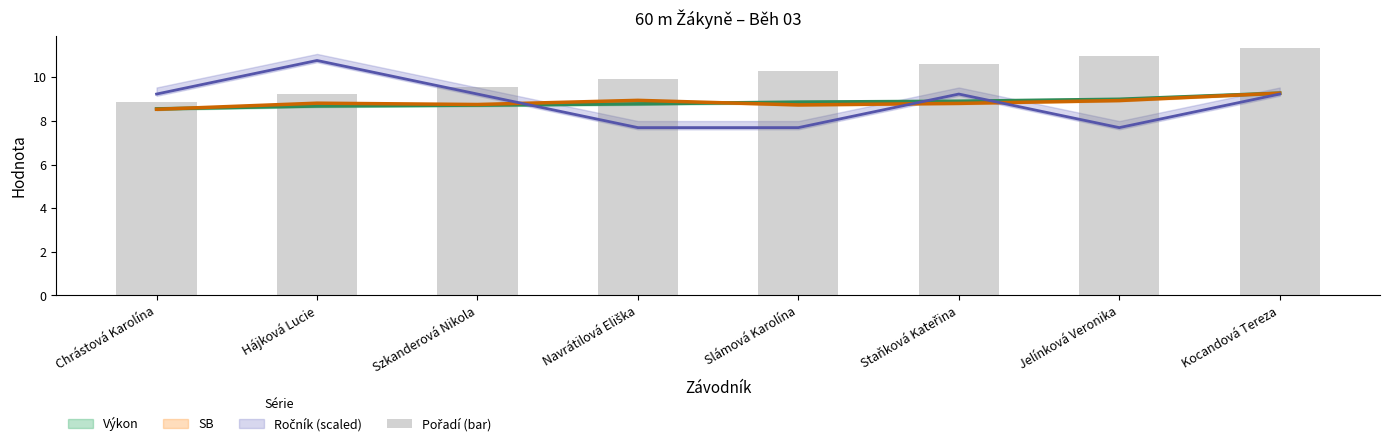

What is the label of the 1st bar from the right?

Kocandová Tereza